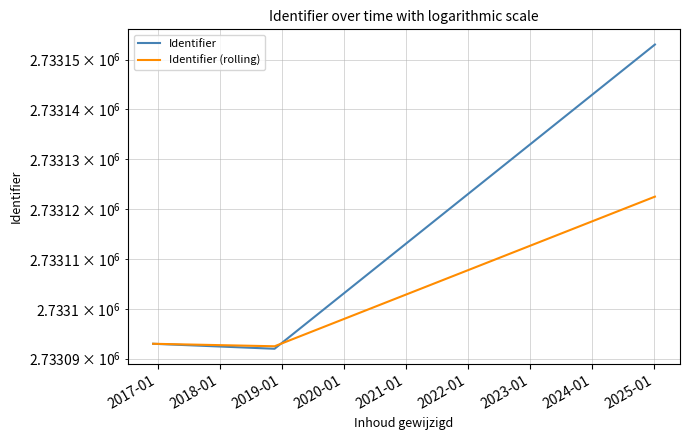

How many data points in Identifier are less than 2733093?

1